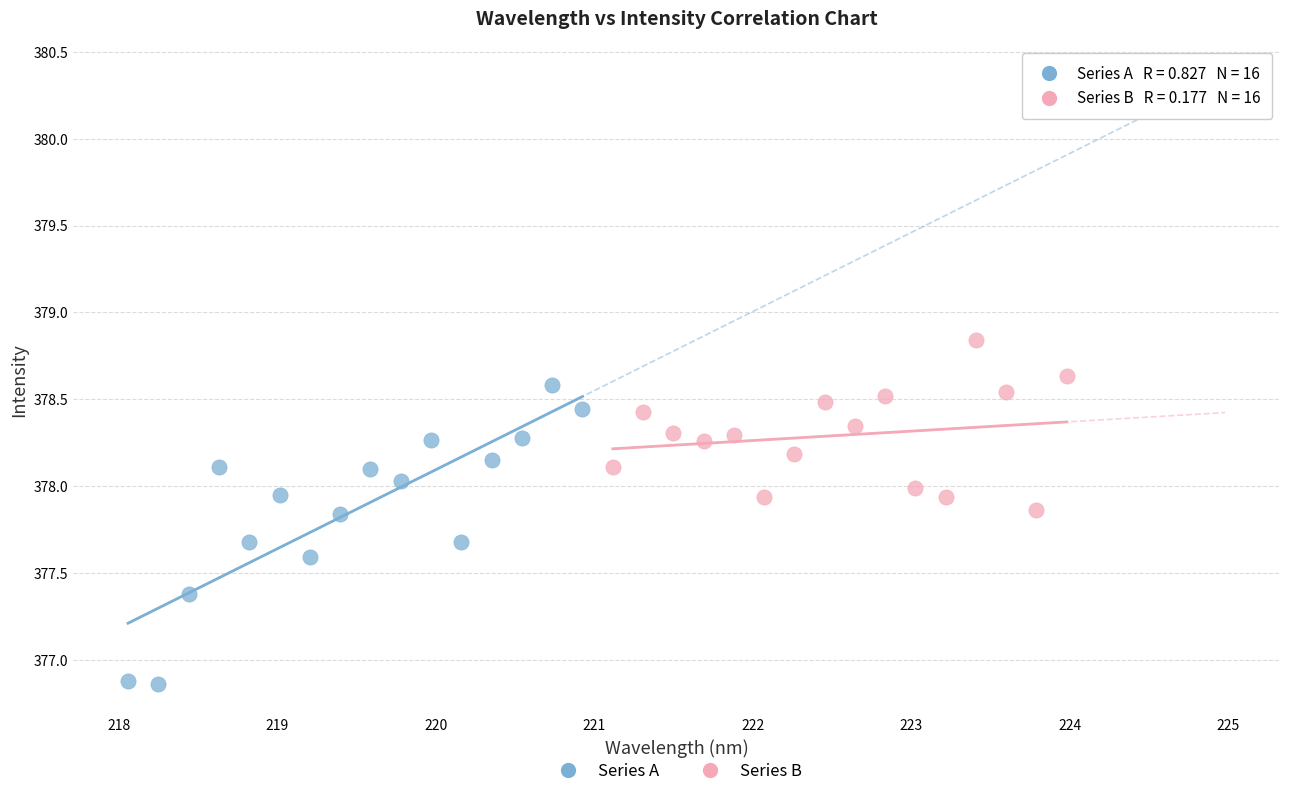

Which series has the largest Y range (max minus min)?

Series A